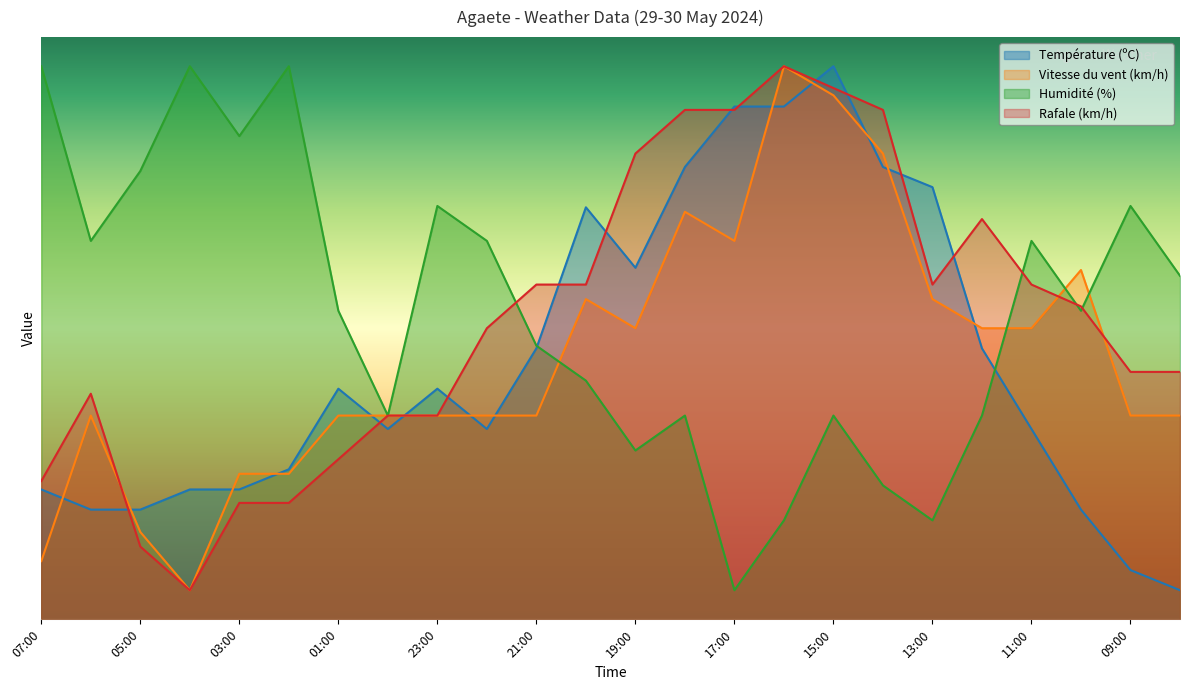

What is the total value across all series at 03:00?

150.3